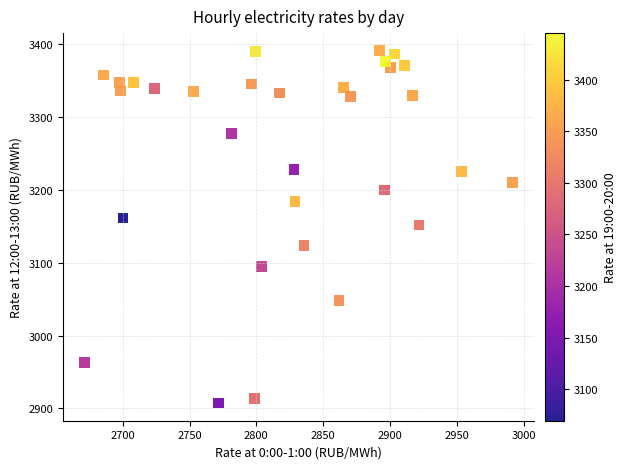

What is the range of X values (max minus min)?

320.2